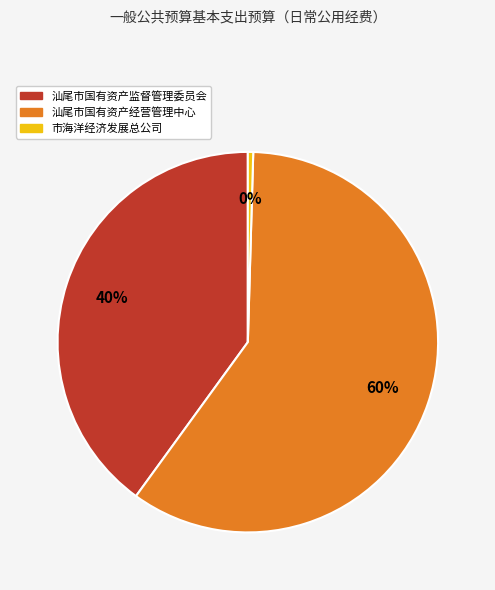

To the nearest percent, what is the difference between the 市海洋经济发展总公司 and 汕尾市国有资产监督管理委员会 slice percentages?

40%